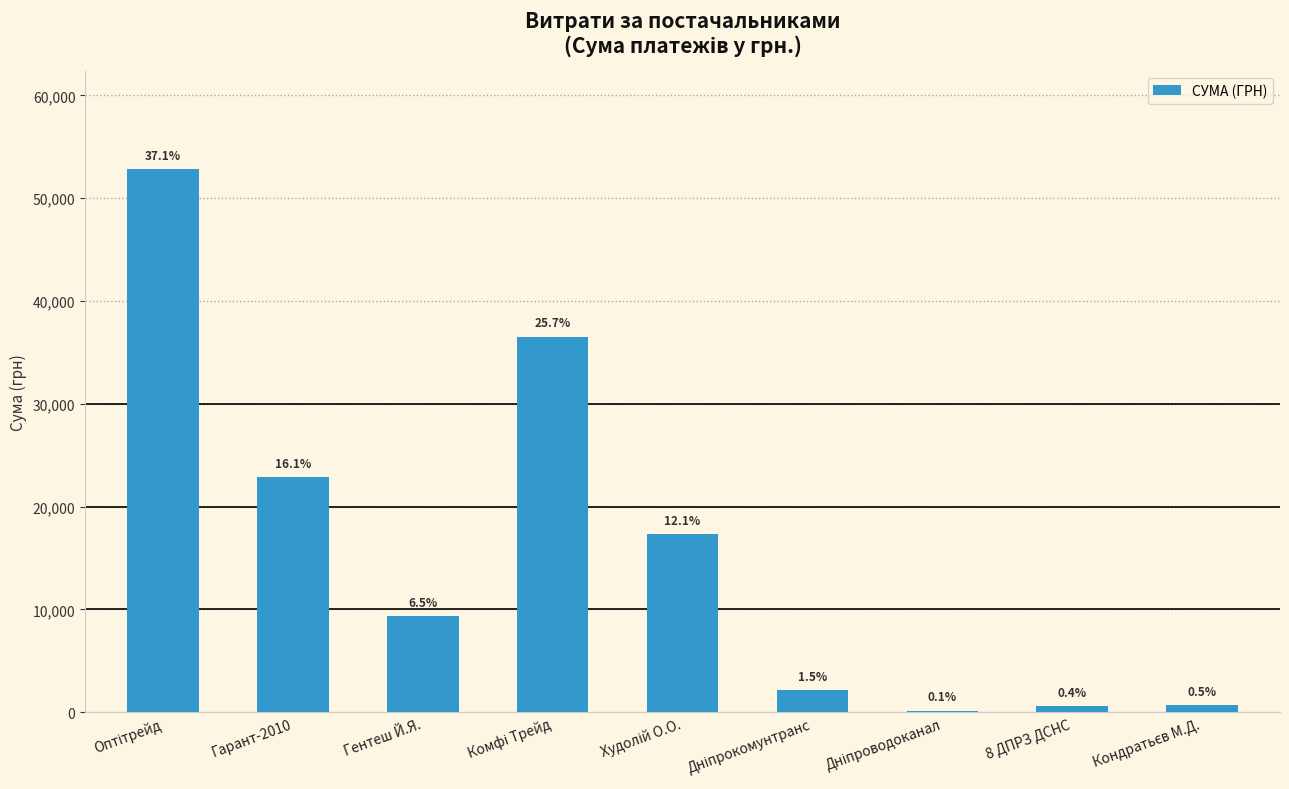

What is the difference between the maximum and minimum values?

52701.0